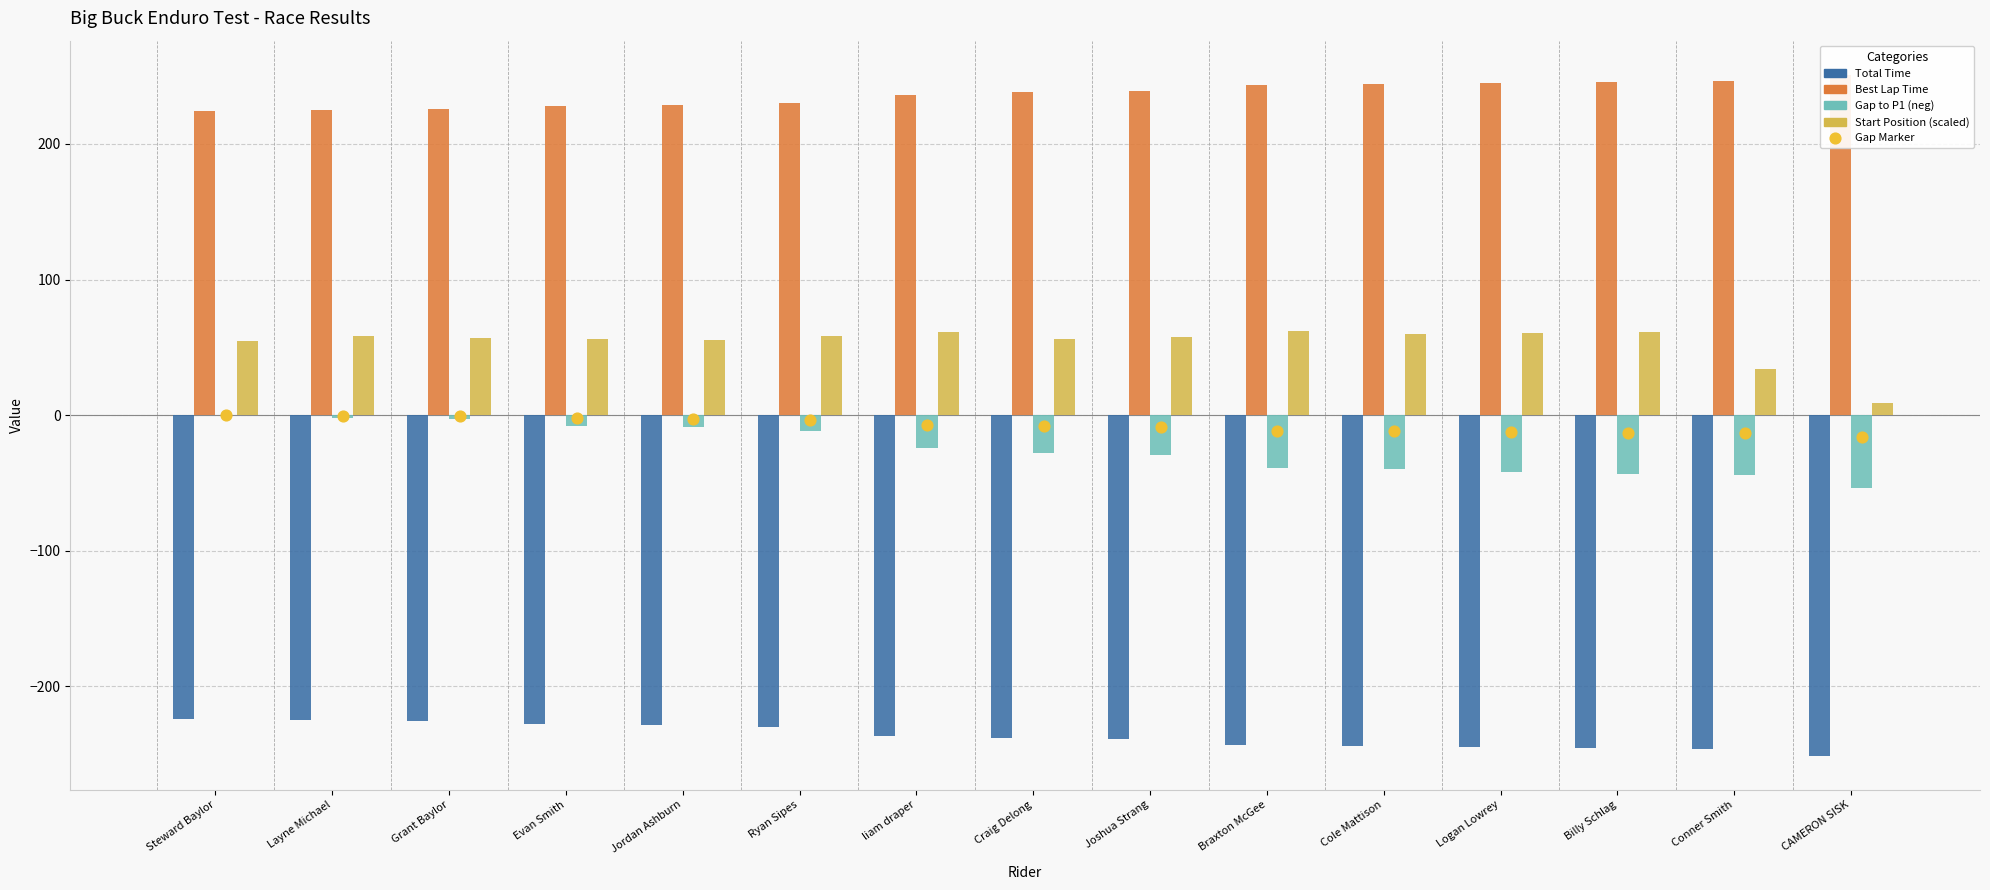

At which category is the sum across all series the highest?

Layne Michael